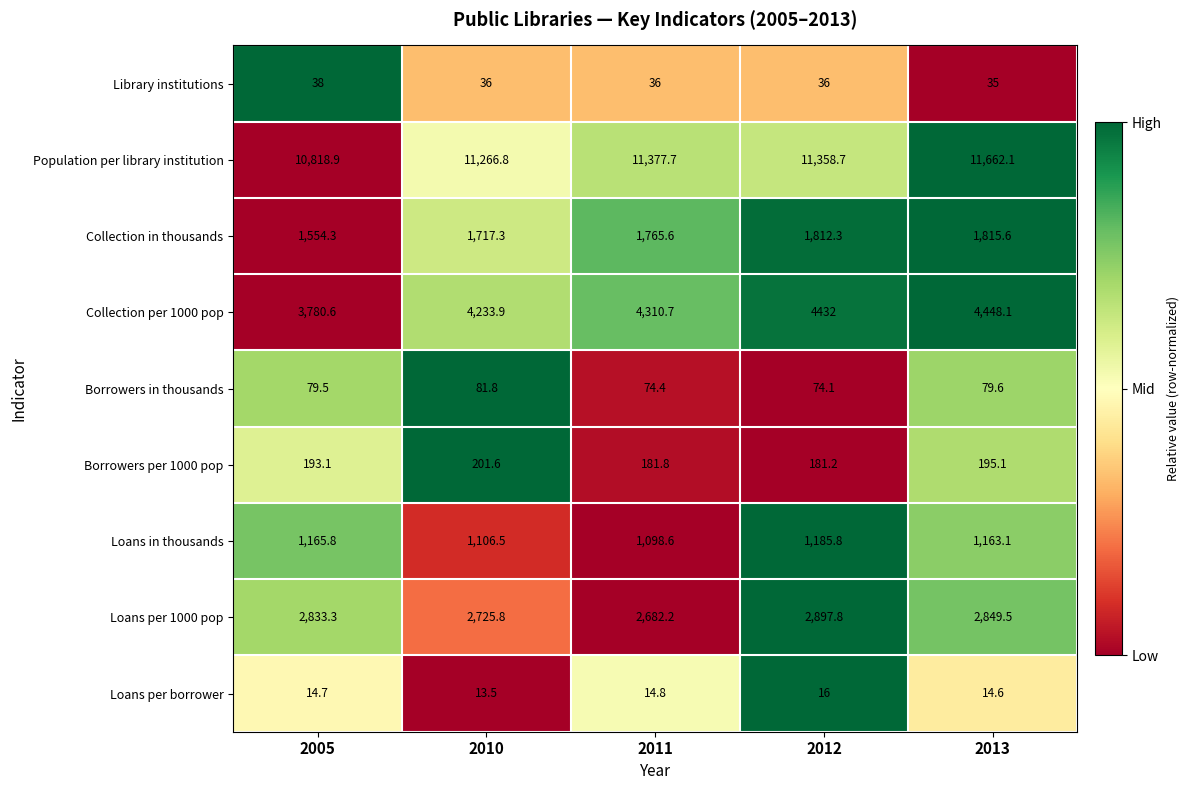

Count the number of data series in this chart.

9